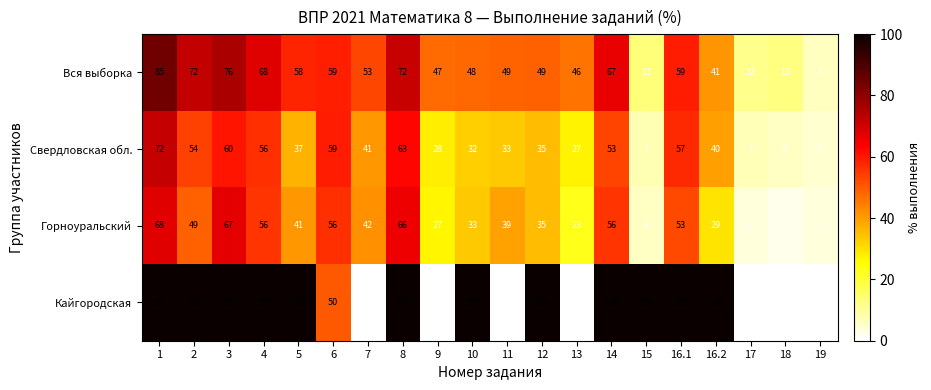

Which series has the largest range (max minus min)?

Кайгородская